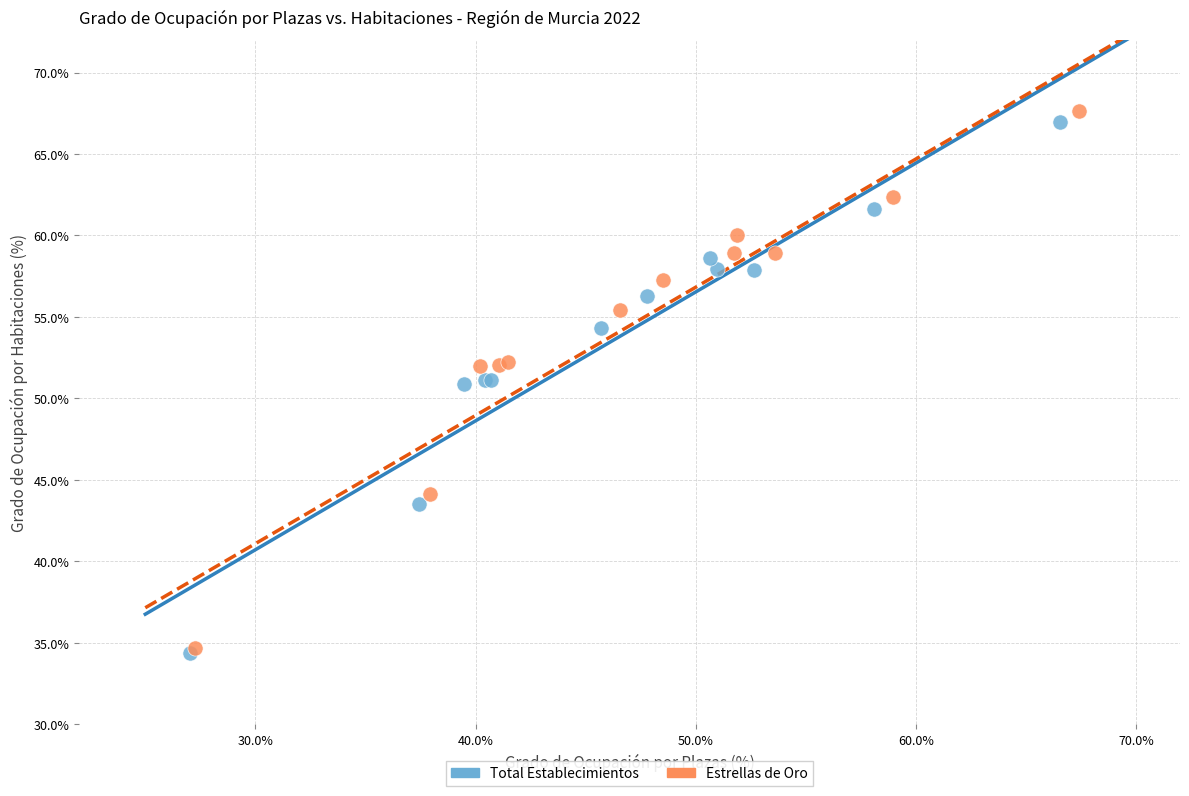

Which series has the largest Y range (max minus min)?

Estrellas de Oro